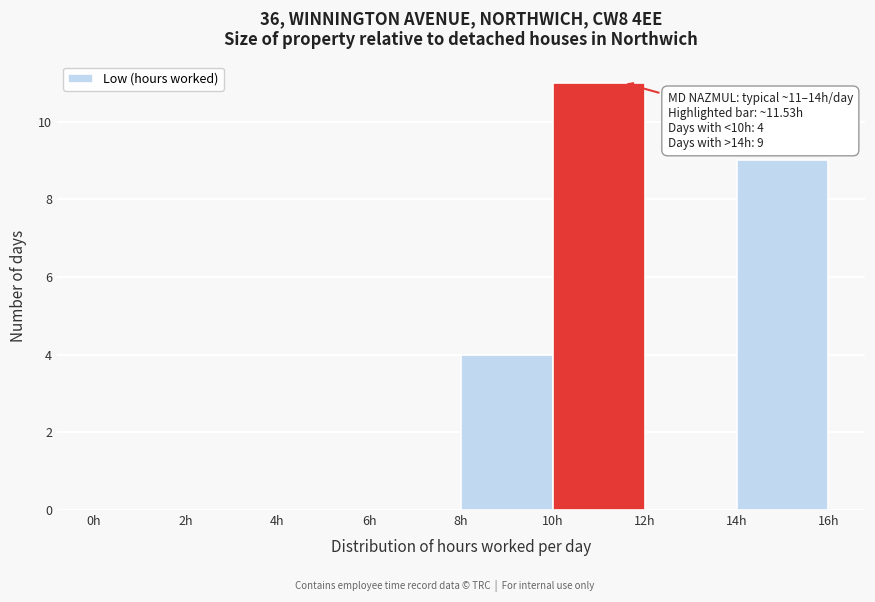

Which range on the x-axis has the tallest bar?

10 to 12